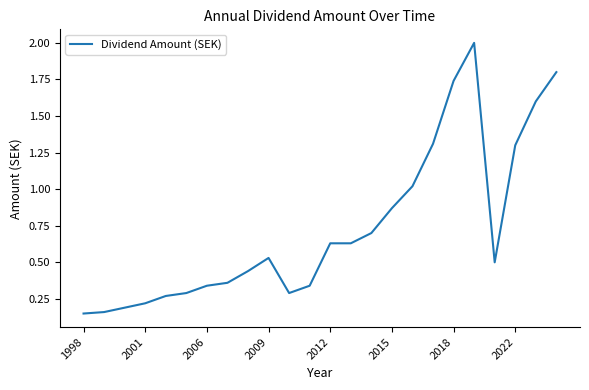

What is the maximum value shown in the chart?

2.0